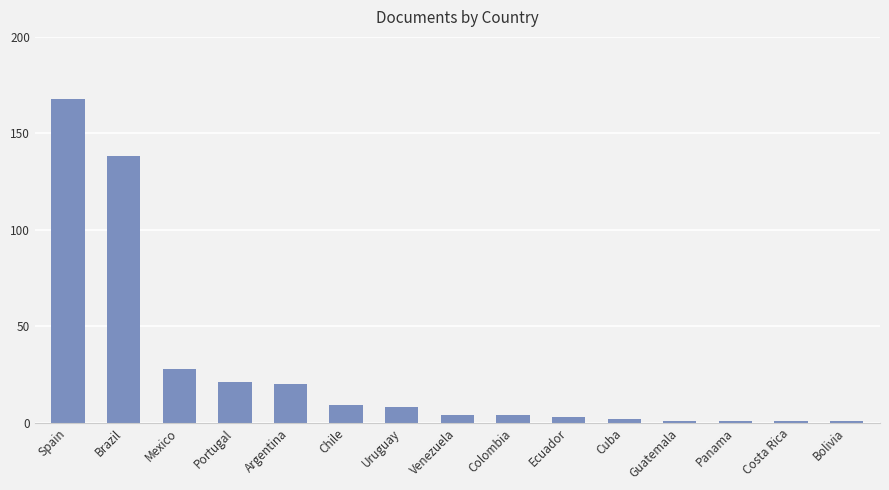

The chart shows a value of 138 at Brazil. True or false?

True